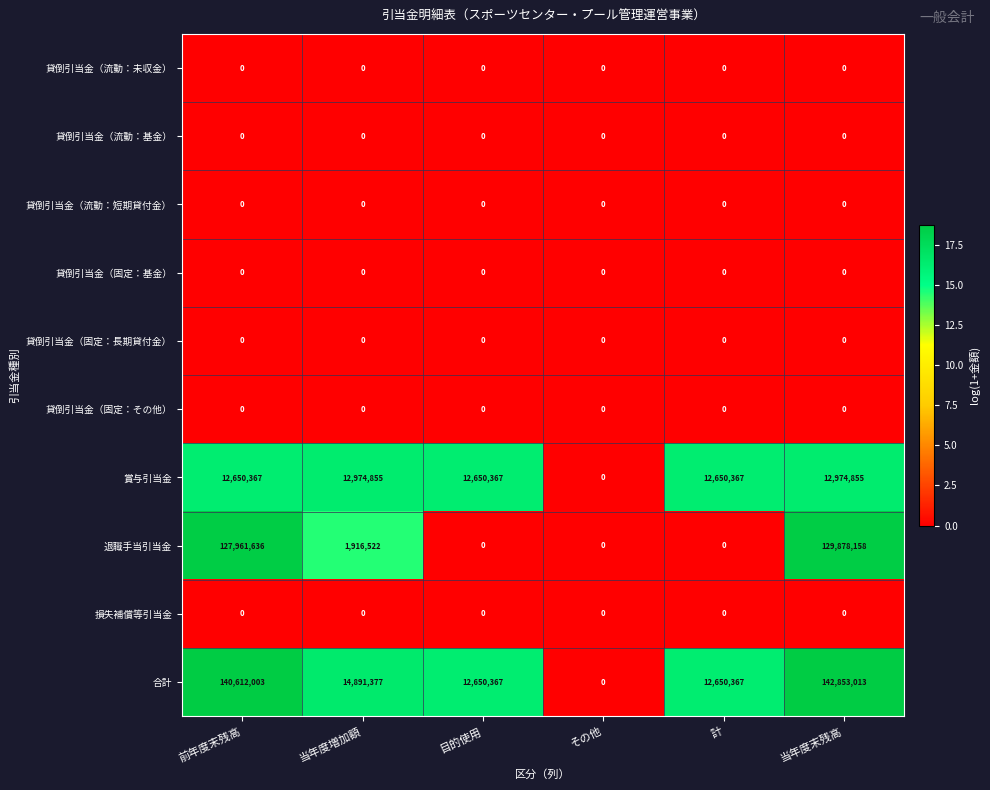

Which series changed the most between 前年度末残高 and 当年度末残高?

合計